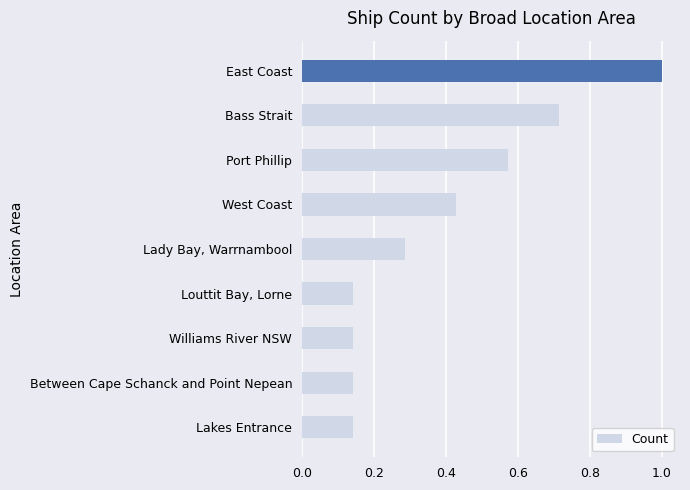

Which has a higher value, Williams River NSW or Lady Bay, Warrnambool?

Lady Bay, Warrnambool